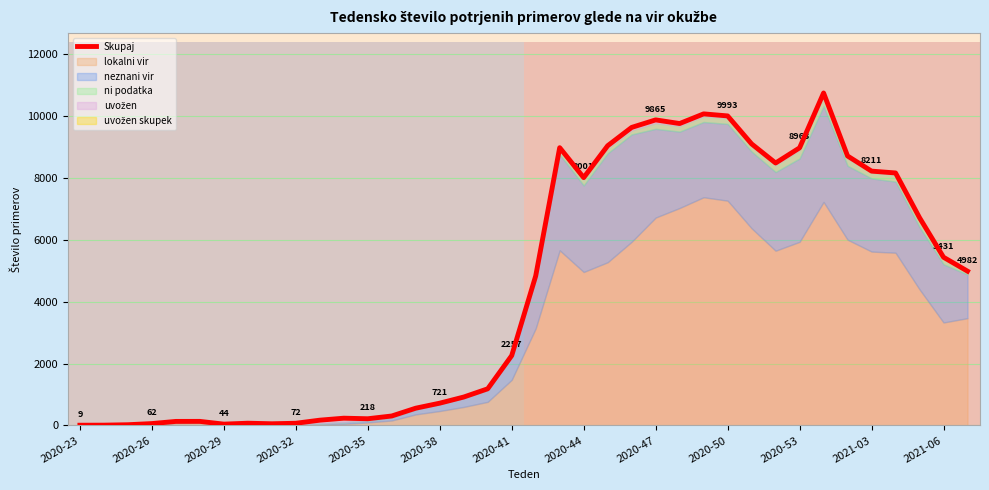

Reading right to left, extract all data points from this chart.

Skupaj: 2021-07=4982	2021-06=5431	2021-05=6707	2021-04=8152	2021-03=8211	2021-02=8700	2021-01=10734	2020-53=8963	2020-52=8473	2020-51=9090	2020-50=9993	2020-49=10059	2020-48=9747	2020-47=9865	2020-46=9622	2020-45=9031	2020-44=8001	2020-43=8968	2020-42=4828	2020-41=2257	2020-40=1185	2020-39=919	2020-38=721	2020-37=559	2020-36=307	2020-35=218	2020-34=236	2020-33=172	2020-32=72	2020-31=56	2020-30=74	2020-29=44	2020-28=133	2020-27=132	2020-26=62	2020-25=25	2020-24=11	2020-23=9
lokalni vir: 2021-07=3465	2021-06=3325	2021-05=4394	2021-04=5577	2021-03=5615	2021-02=5998	2021-01=7217	2020-53=5929	2020-52=5642	2020-51=6366	2020-50=7258	2020-49=7368	2020-48=7021	2020-47=6712	2020-46=5930	2020-45=5270	2020-44=4955	2020-43=5655	2020-42=3136	2020-41=1475	2020-40=764	2020-39=599	2020-38=468	2020-37=359	2020-36=162	2020-35=99	2020-34=54	2020-33=36	2020-32=19	2020-31=31	2020-30=46	2020-29=34	2020-28=83	2020-27=77	2020-26=17	2020-25=0	2020-24=0	2020-23=1
neznani vir: 2021-07=1408	2021-06=1878	2021-05=2009	2021-04=2296	2021-03=2363	2021-02=2386	2021-01=3093	2020-53=2691	2020-52=2540	2020-51=2477	2020-50=2477	2020-49=2429	2020-48=2465	2020-47=2865	2020-46=3466	2020-45=3517	2020-44=2795	2020-43=3092	2020-42=1575	2020-41=742	2020-40=382	2020-39=296	2020-38=226	2020-37=159	2020-36=91	2020-35=63	2020-34=48	2020-33=28	2020-32=15	2020-31=9	2020-30=16	2020-29=8	2020-28=25	2020-27=19	2020-26=3	2020-25=2	2020-24=2	2020-23=3
ni podatka: 2021-07=81	2021-06=172	2021-05=239	2021-04=227	2021-03=183	2021-02=237	2021-01=299	2020-53=267	2020-52=223	2020-51=172	2020-50=187	2020-49=179	2020-48=180	2020-47=179	2020-46=127	2020-45=152	2020-44=181	2020-43=157	2020-42=51	2020-41=10	2020-40=8	2020-39=2	2020-38=3	2020-37=3	2020-36=2	2020-35=1	2020-34=1	2020-33=3	2020-32=0	2020-31=0	2020-30=0	2020-29=1	2020-28=0	2020-27=0	2020-26=0	2020-25=0	2020-24=0	2020-23=0
uvožen: 2021-07=20	2021-06=47	2021-05=59	2021-04=39	2021-03=42	2021-02=68	2021-01=110	2020-53=64	2020-52=53	2020-51=58	2020-50=59	2020-49=67	2020-48=69	2020-47=89	2020-46=81	2020-45=81	2020-44=62	2020-43=49	2020-42=56	2020-41=30	2020-40=29	2020-39=21	2020-38=17	2020-37=29	2020-36=33	2020-35=35	2020-34=105	2020-33=84	2020-32=29	2020-31=14	2020-30=8	2020-29=1	2020-28=19	2020-27=24	2020-26=18	2020-25=13	2020-24=4	2020-23=3
uvožen skupek: 2021-07=8	2021-06=9	2021-05=6	2021-04=13	2021-03=8	2021-02=11	2021-01=15	2020-53=12	2020-52=15	2020-51=17	2020-50=12	2020-49=16	2020-48=12	2020-47=20	2020-46=18	2020-45=11	2020-44=8	2020-43=15	2020-42=10	2020-41=0	2020-40=2	2020-39=1	2020-38=7	2020-37=9	2020-36=19	2020-35=20	2020-34=28	2020-33=21	2020-32=9	2020-31=2	2020-30=4	2020-29=0	2020-28=6	2020-27=12	2020-26=24	2020-25=10	2020-24=5	2020-23=2